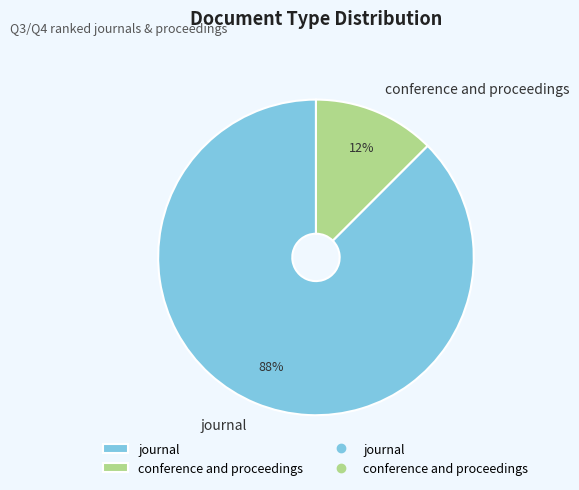

Rank the categories by value from highest to lowest.

journal, conference and proceedings